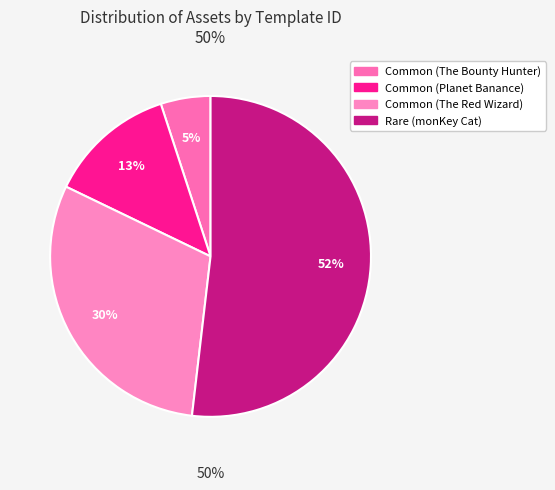

To the nearest percent, what portion does Rare (monKey Cat) represent?

52%